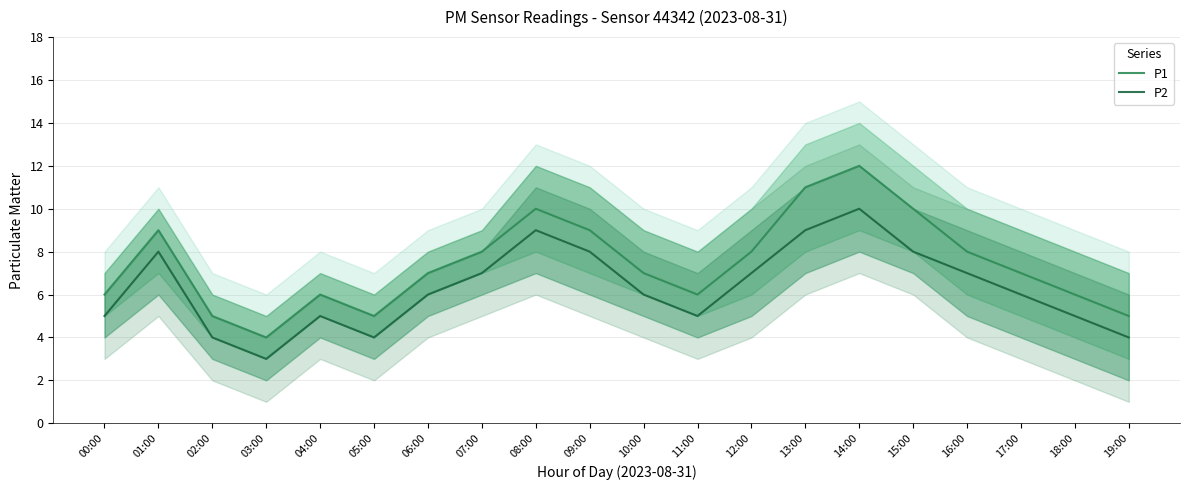

Does the chart have visible grid lines?

Yes